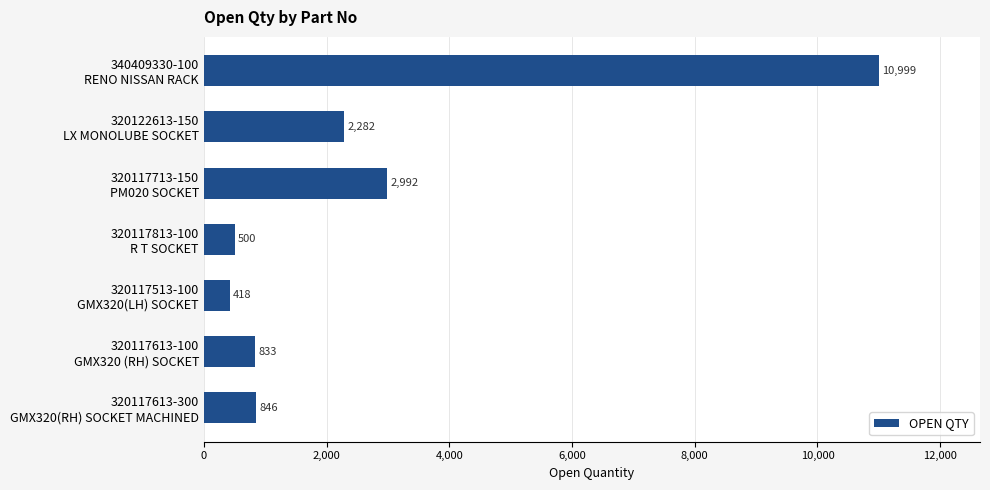

At which label is the value closest to 5708?

320117713-150
PM020 SOCKET